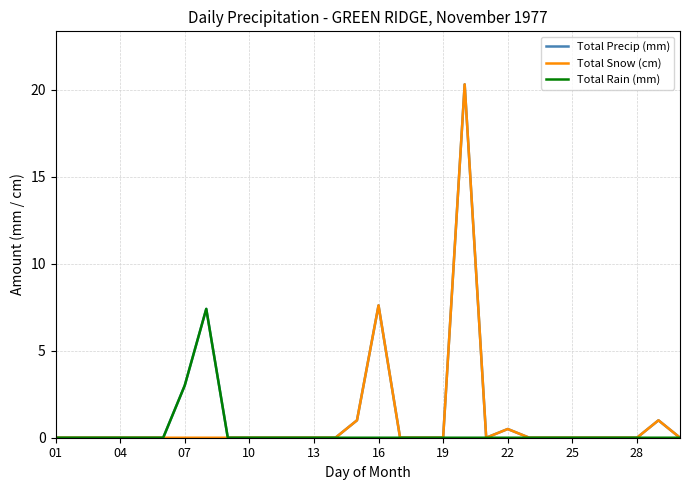

At how many categories does at least one series exceed 16?

1